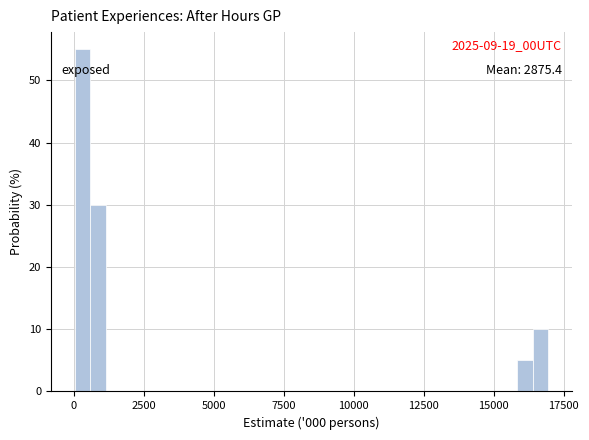

Around what value on the x-axis is the tallest bar? Give the approximate position of its centre, as read against the axis.

500